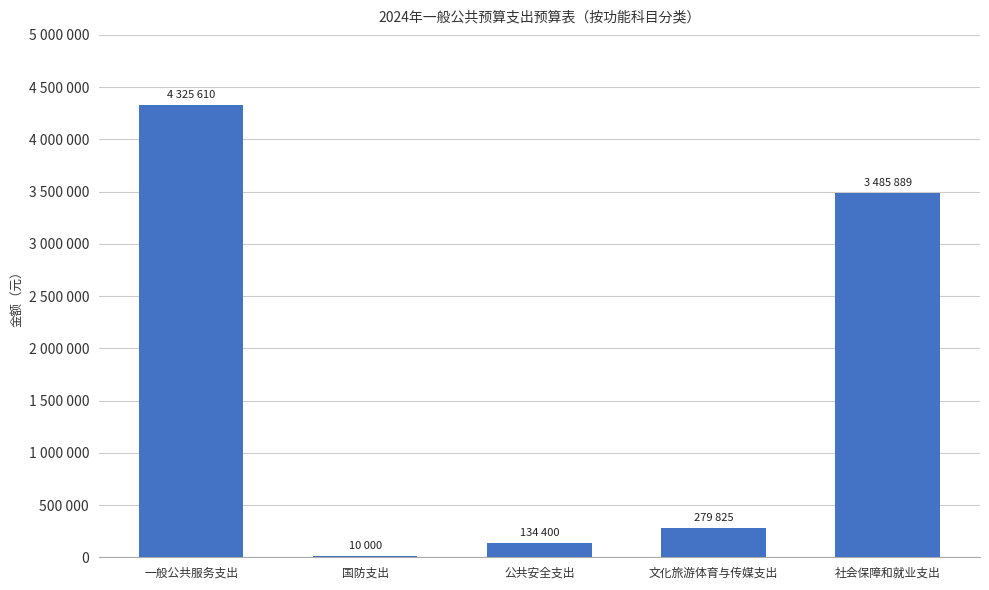

How many data points does each series have?

5